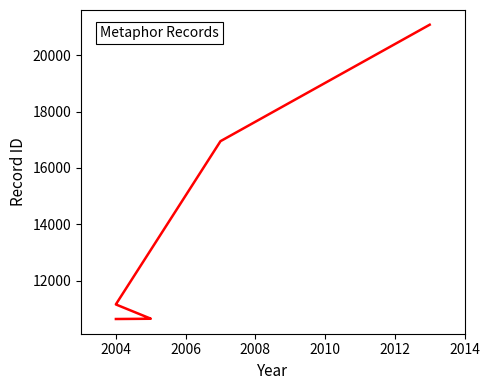

True or false: the data shows 14054 at 2004.

False